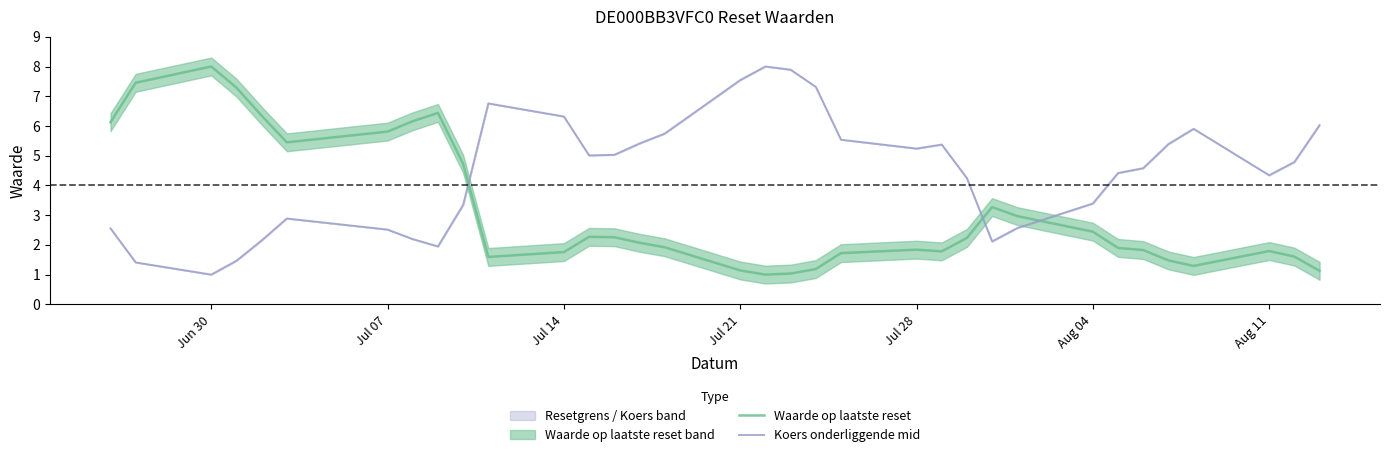

What is the maximum value for Koers onderliggende mid?

8.0